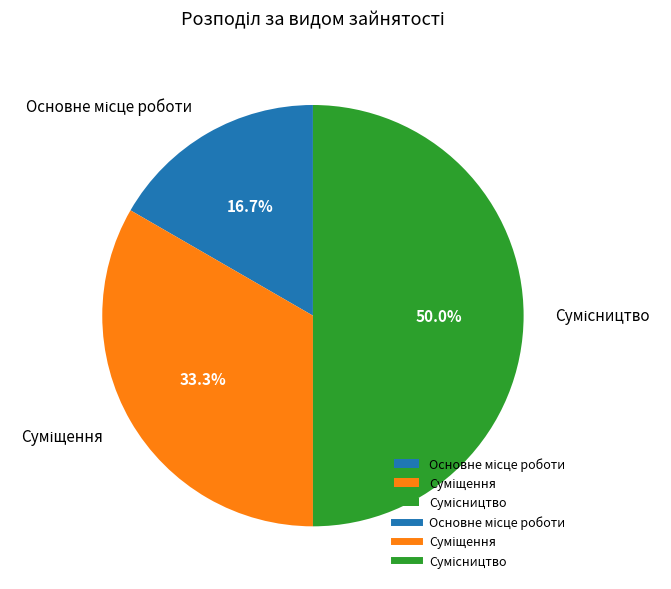

To the nearest percent, what is the average slice percentage?

33%